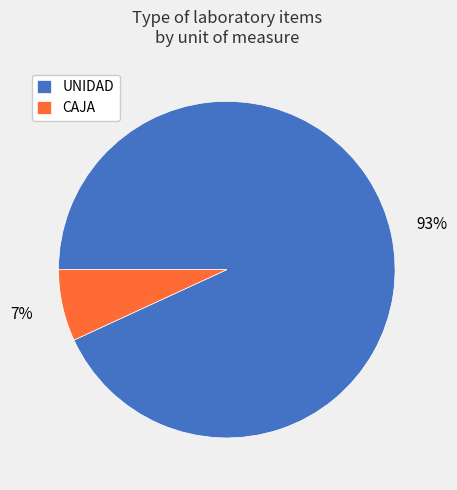

Rank the categories by value from lowest to highest.

CAJA, UNIDAD